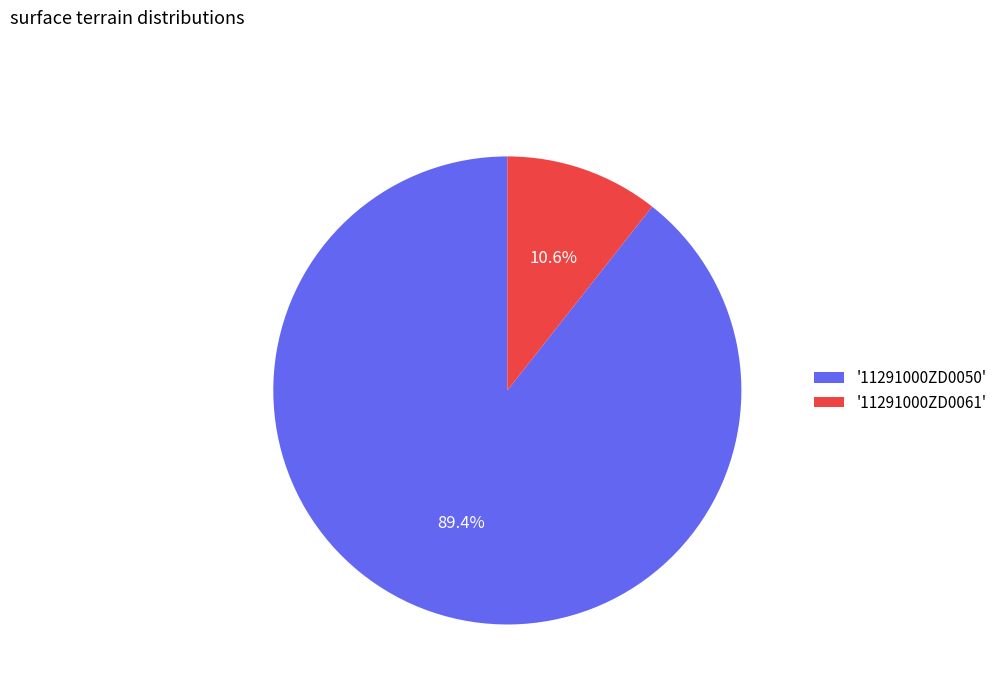

Which slice is the largest?

'11291000ZD0050'